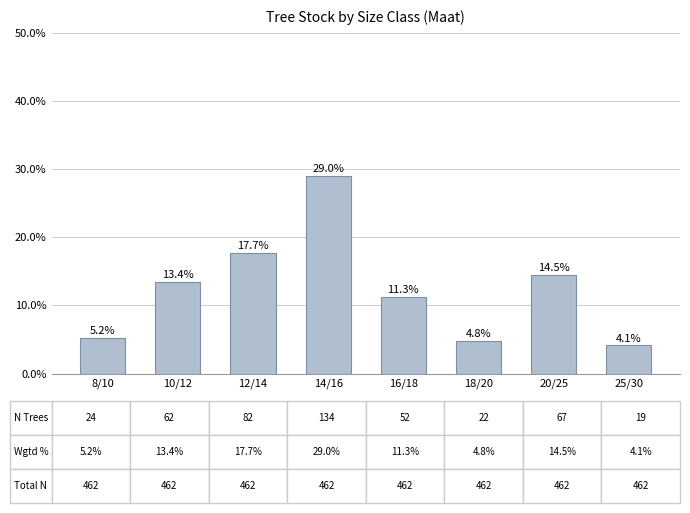

What is the value of the 5th bar from the left?

11.3